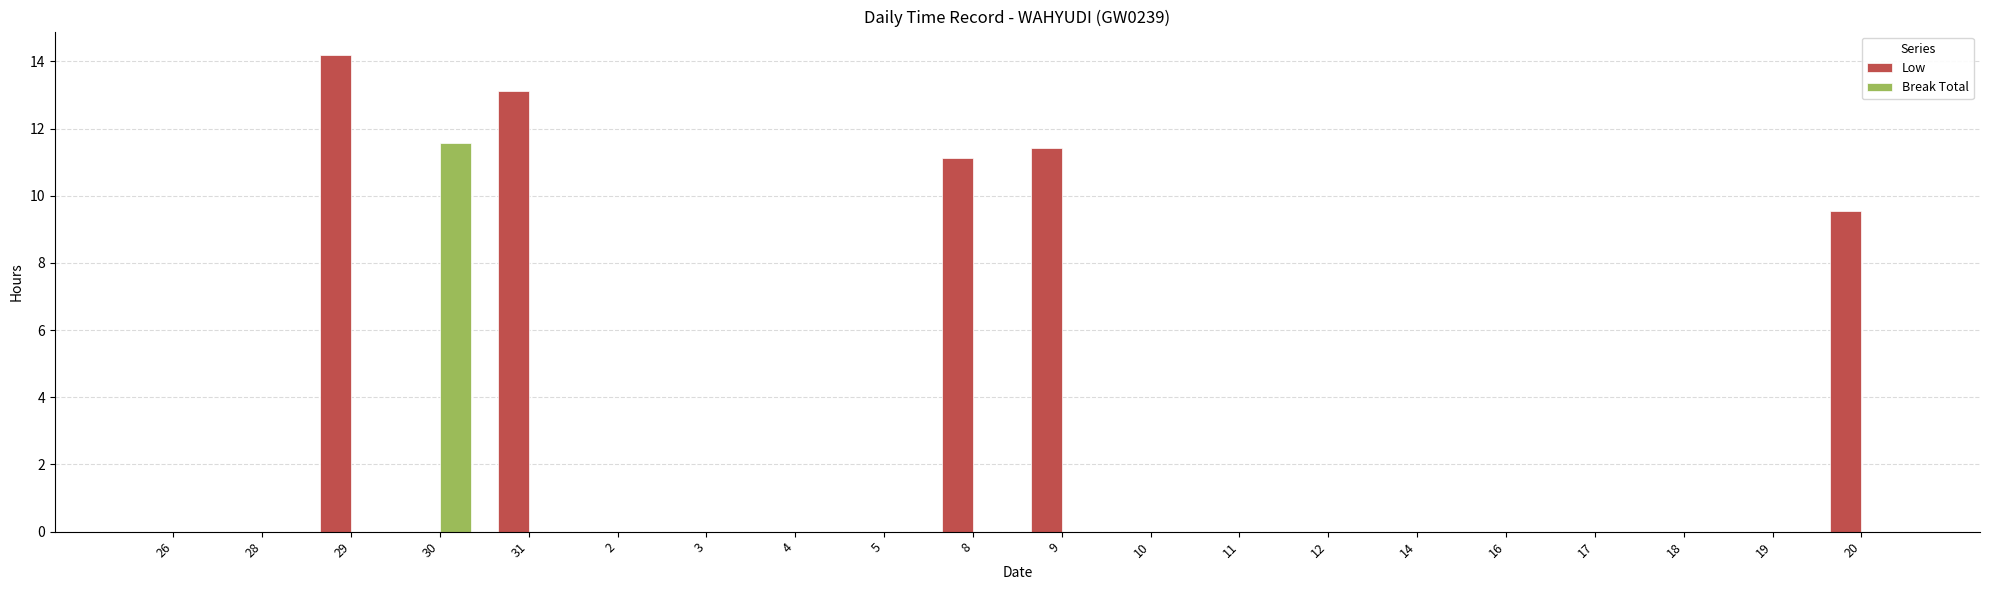

The value of Low at 10 is 5.0. True or false?

False